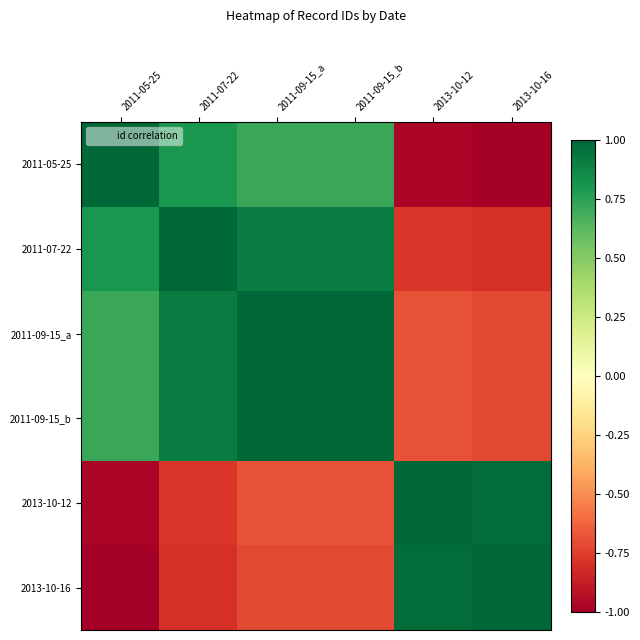

At which category is the sum across all series the highest?

2011-09-15_b